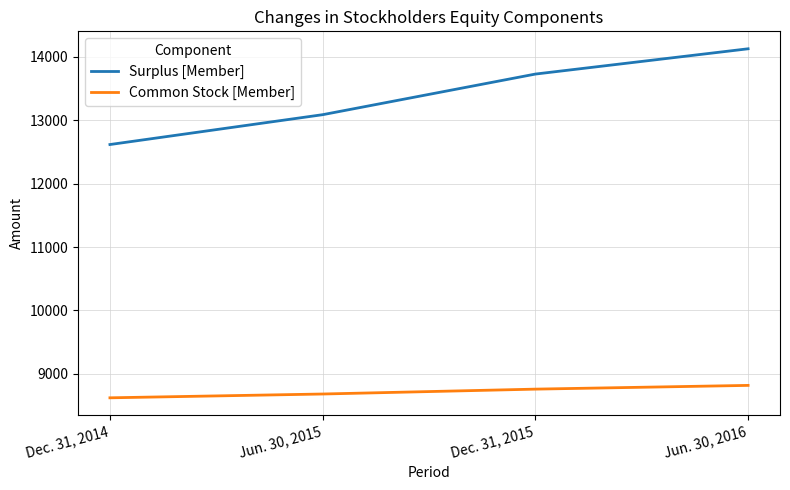

What is the average value of the Surplus [Member] series?

13392